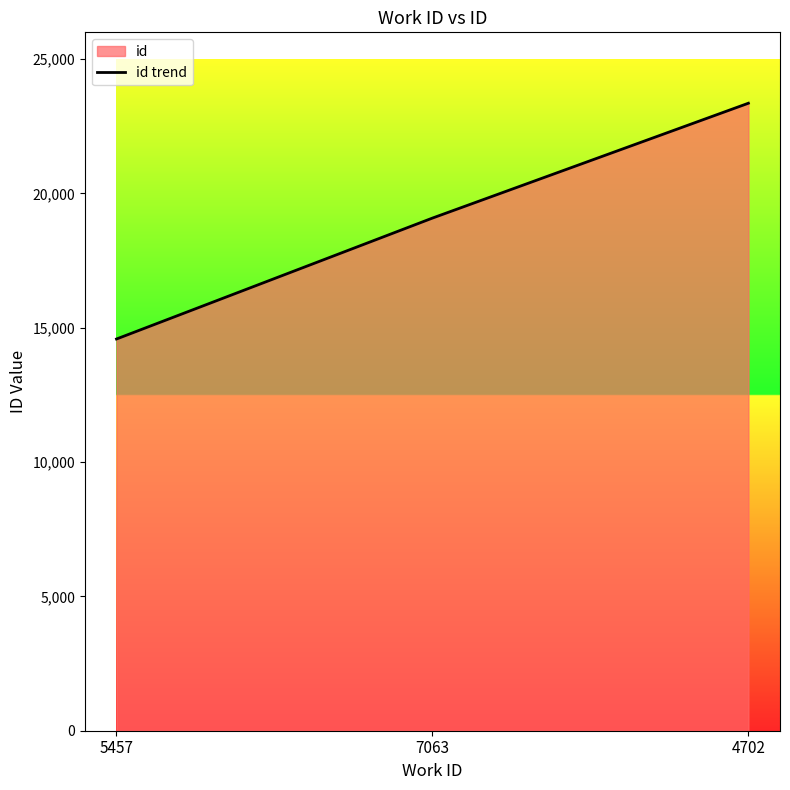

Rank the categories by value from highest to lowest.

4702, 7063, 5457